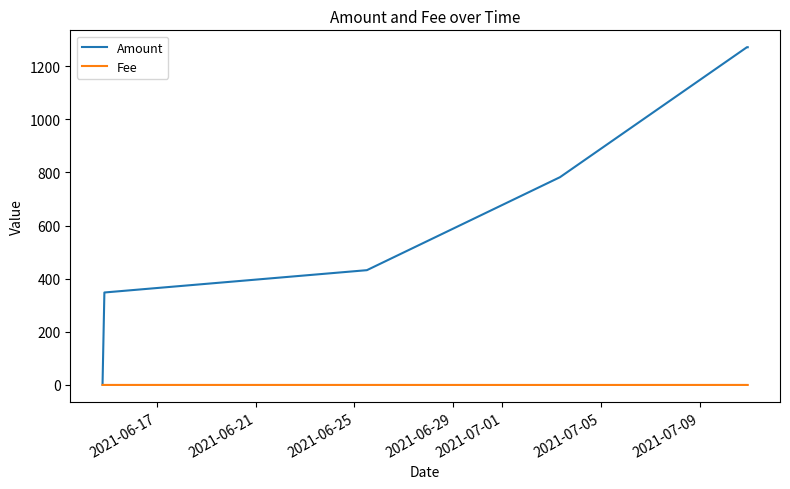

Rank the series by their maximum value, from highest to lowest.

Amount, Fee